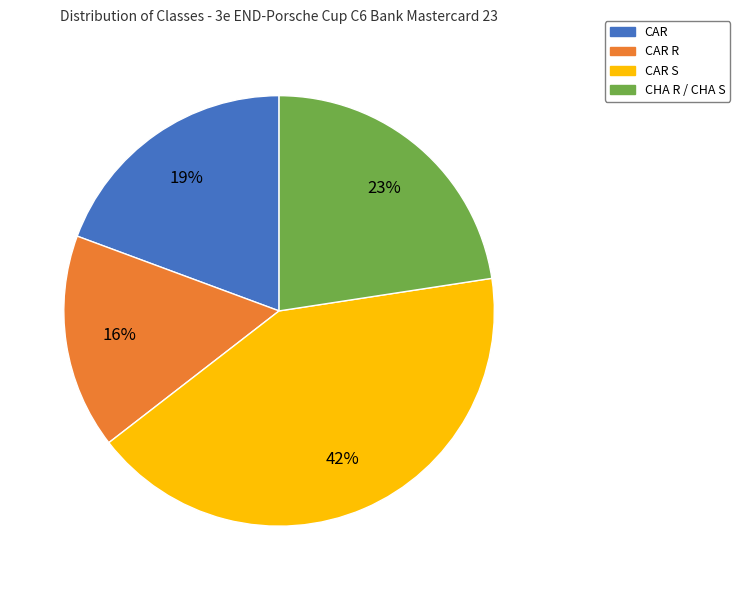

To the nearest percent, what is the average slice percentage?

25%